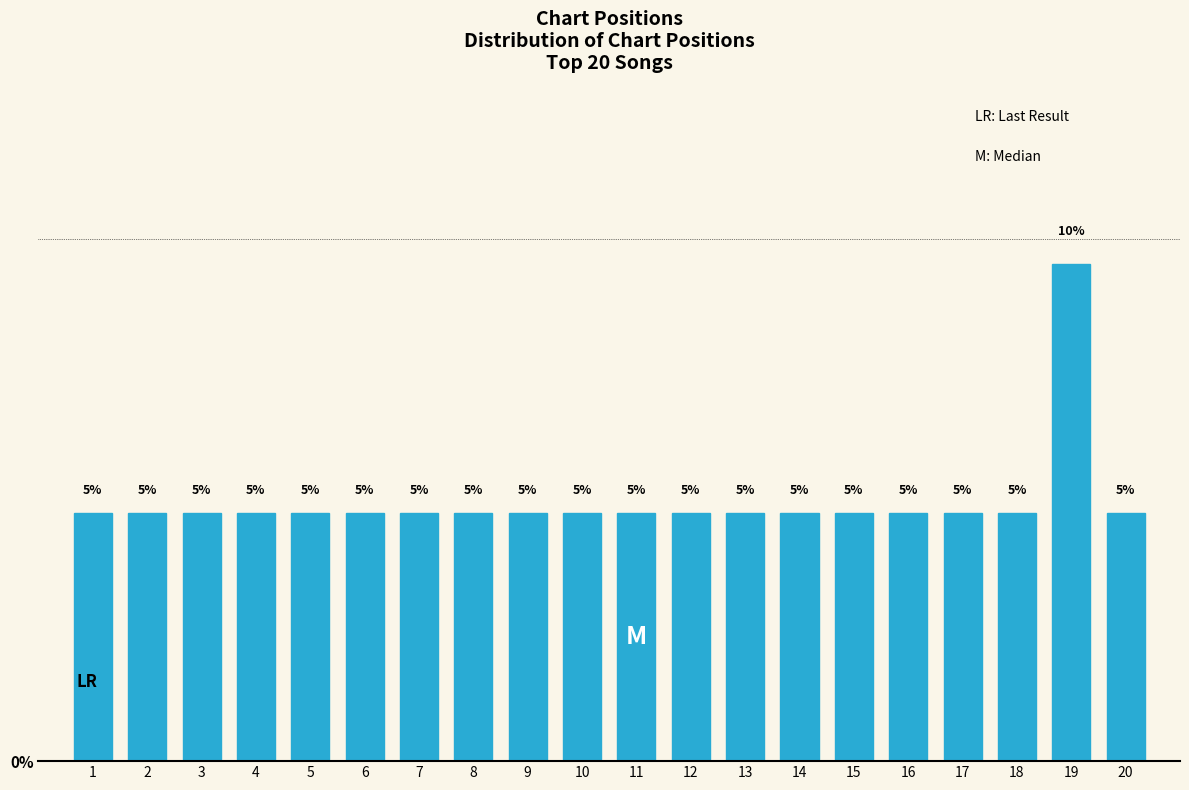

Does the chart contain any negative values?

No